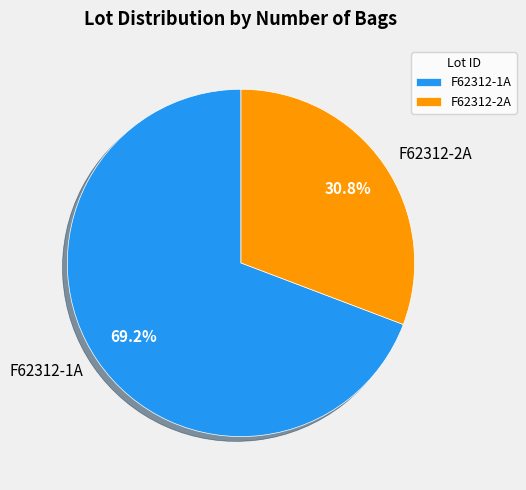

What percentage is NOT represented by F62312-1A?

30.8%